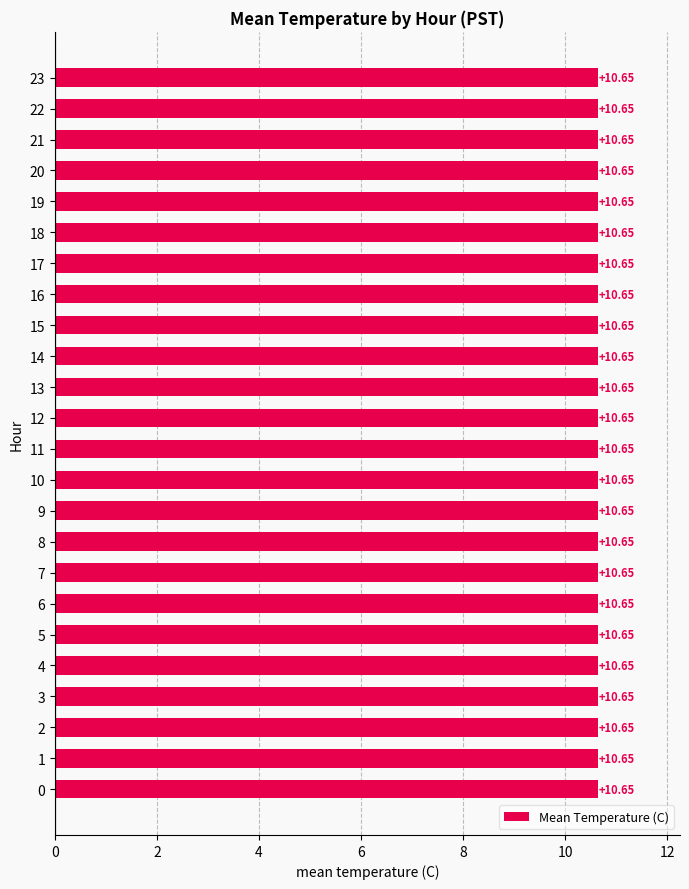

Between 18 and 14, which is larger?

18